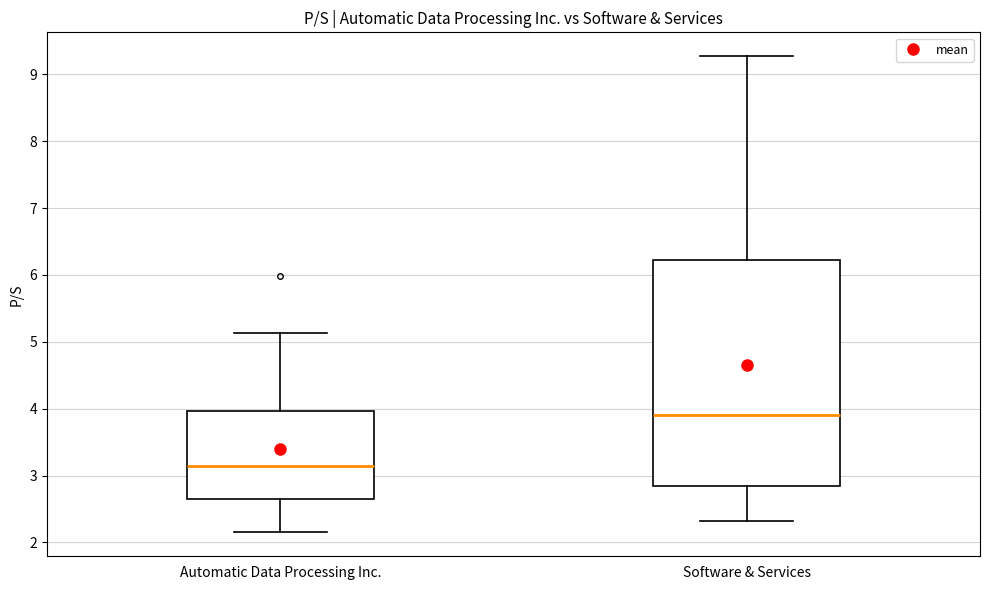

Reading left to right, read every box against the y-axis: the position of its median line, the range the box covers, and the ends of its whiskers. The values are not printed on the chart, so give them approximately, as read against the axis.

Automatic Data Processing Inc.: median 3.2, box 2.7 to 4.0, whiskers 2.2 to 5.1
Software & Services: median 3.9, box 2.9 to 6.2, whiskers 2.3 to 9.3